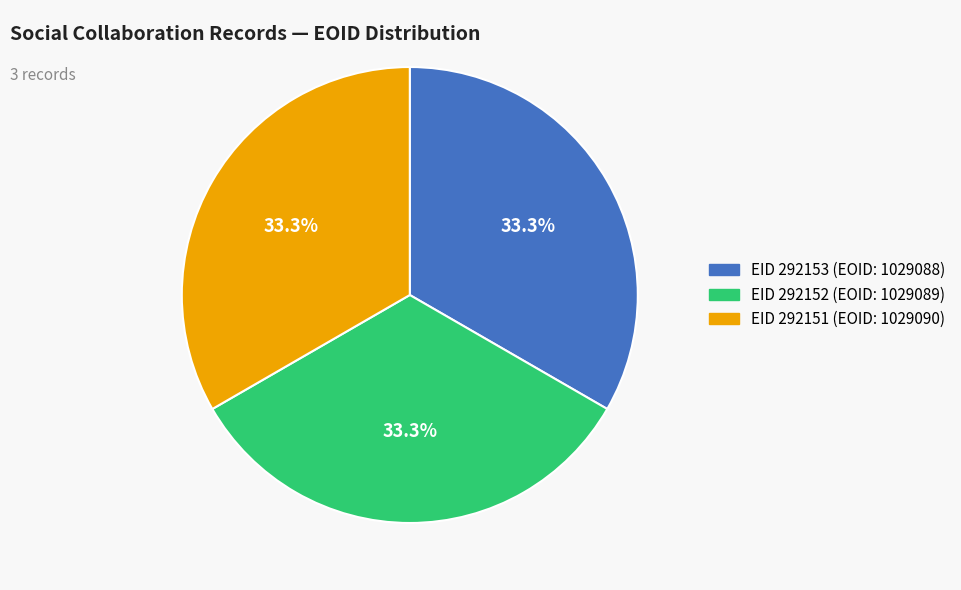

Does any single category account for the majority?

No